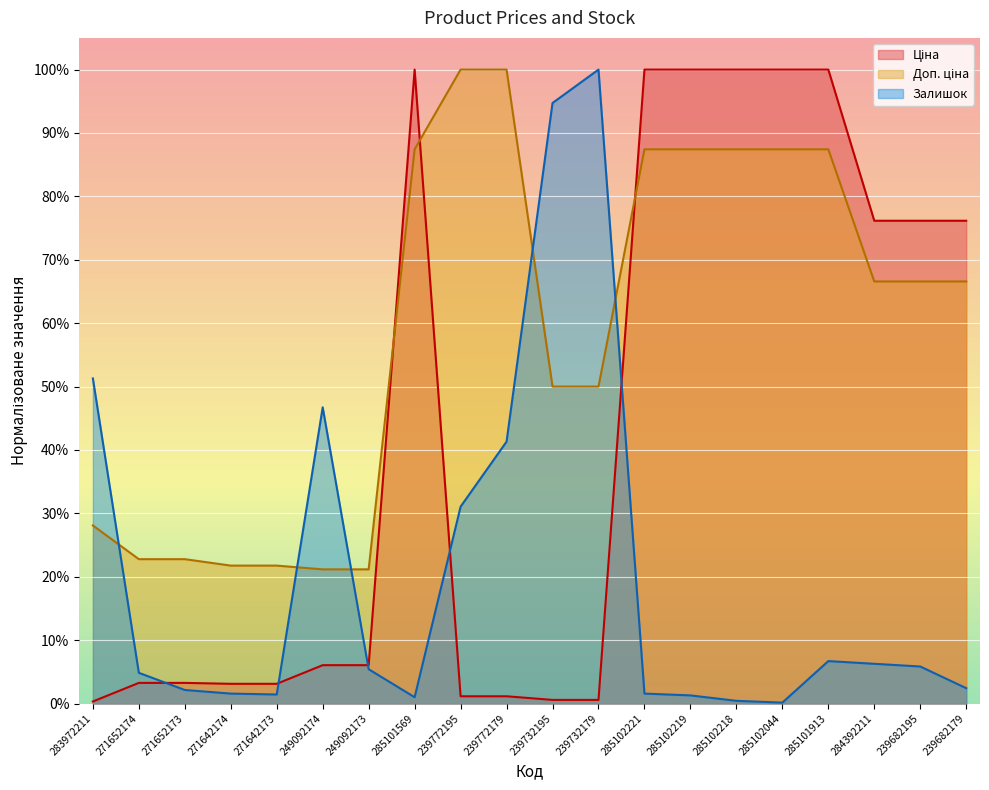

True or false: Залишок has a value of 0.0 at 271642173.

True